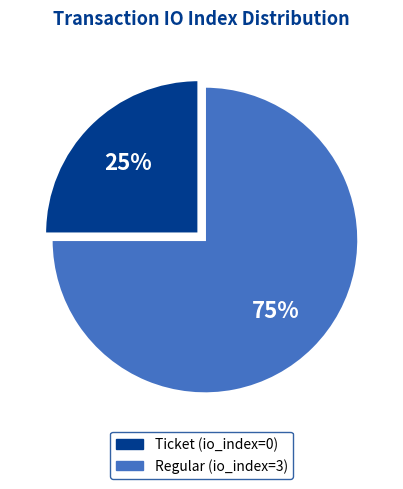

The Regular slice represents 75% of the pie. True or false?

True